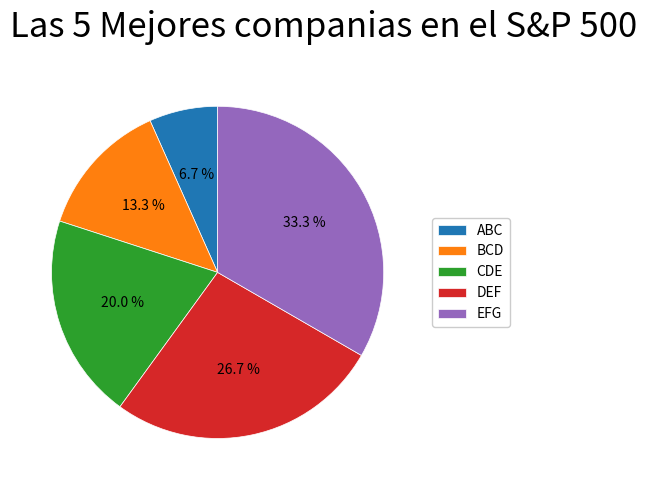

Is DEF the majority of the pie?

No